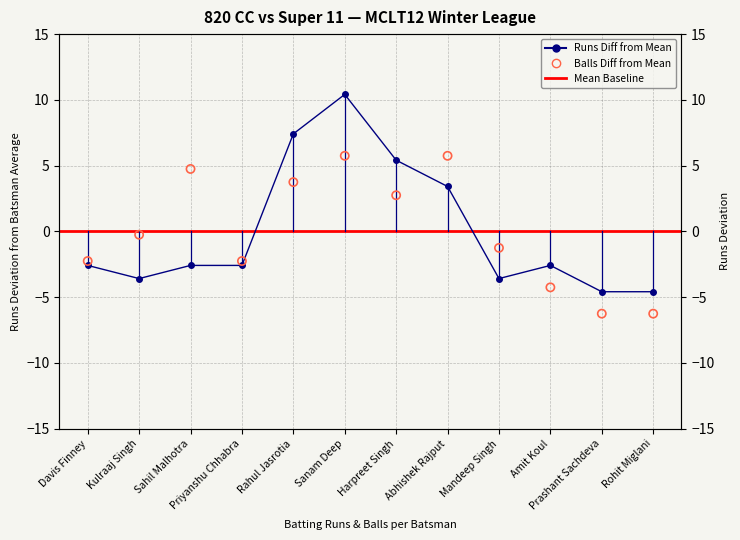

Which series contains the highest Y value?

Runs